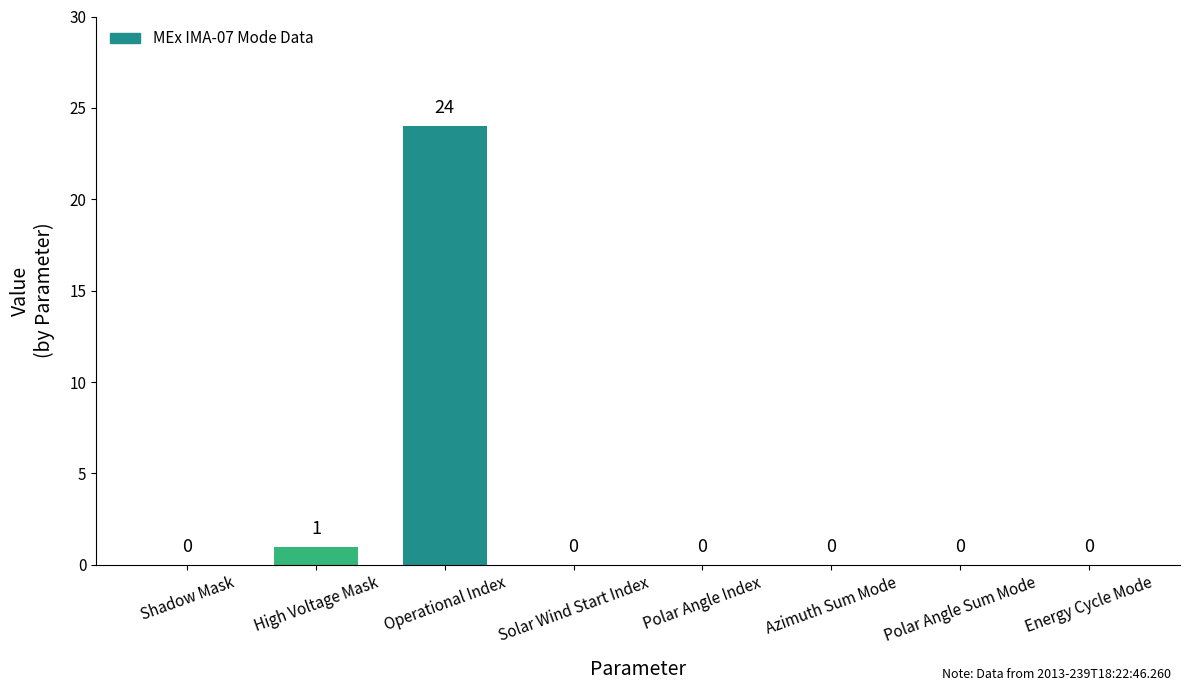

What is the change in value from Operational Index to Polar Angle Sum Mode?

-24